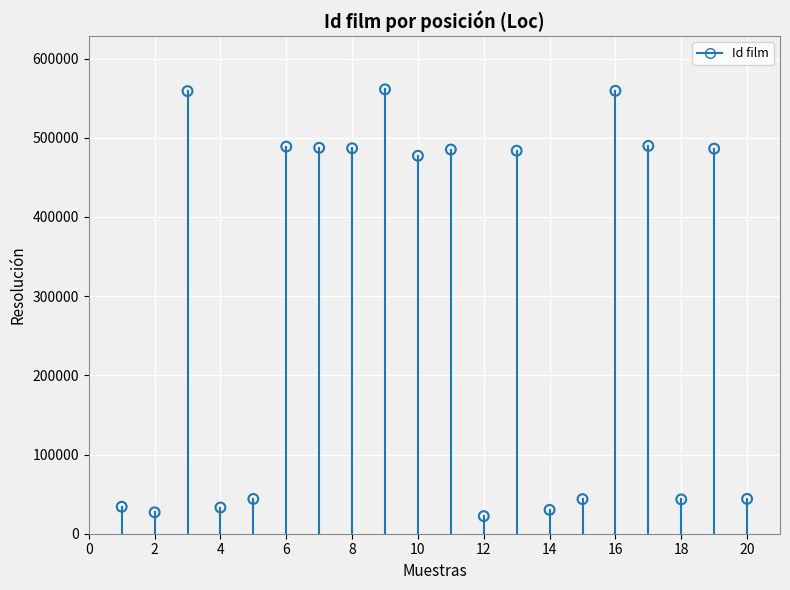

What is the range of X values (max minus min)?

19